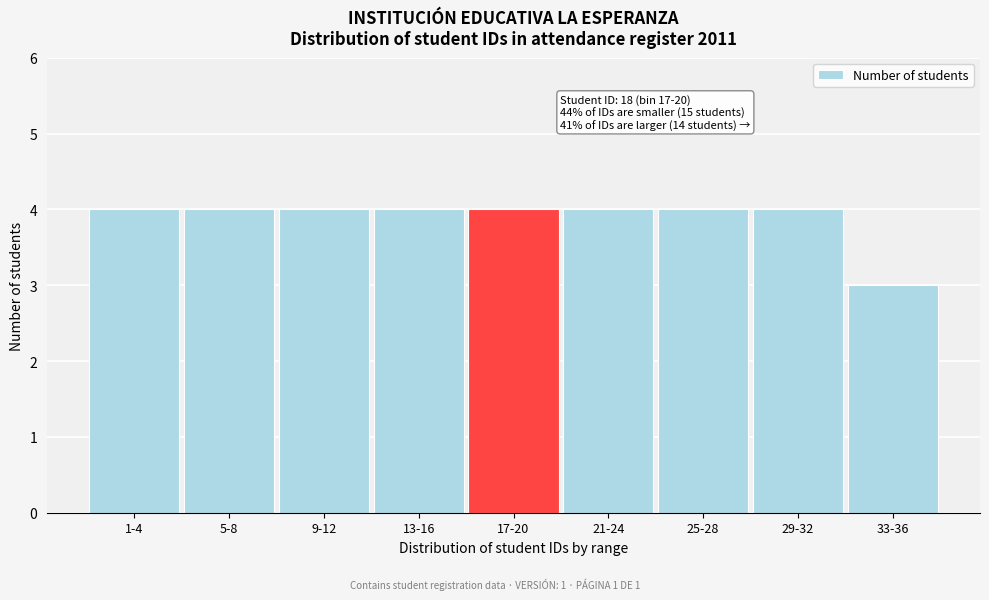

Reading left to right, list all the values displayed in this chart.

4	4	4	4	4	4	4	4	3